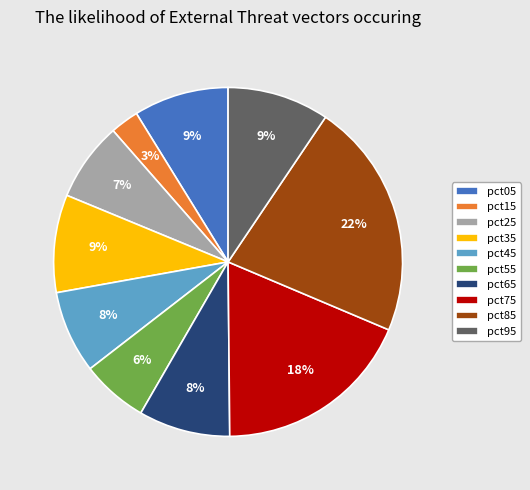

Which has a higher value, pct15 or pct85?

pct85